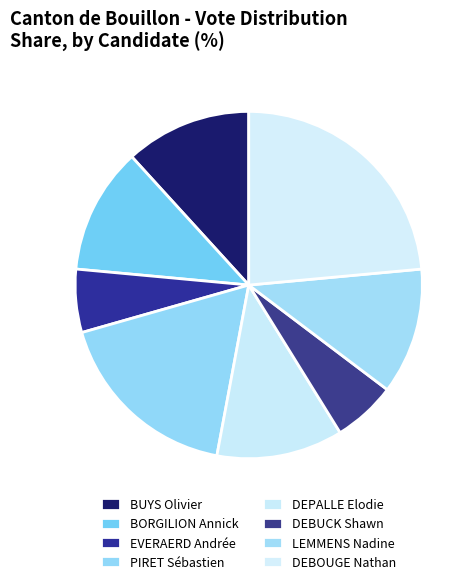

Does EVERAERD Andrée account for over 50% of the chart?

No